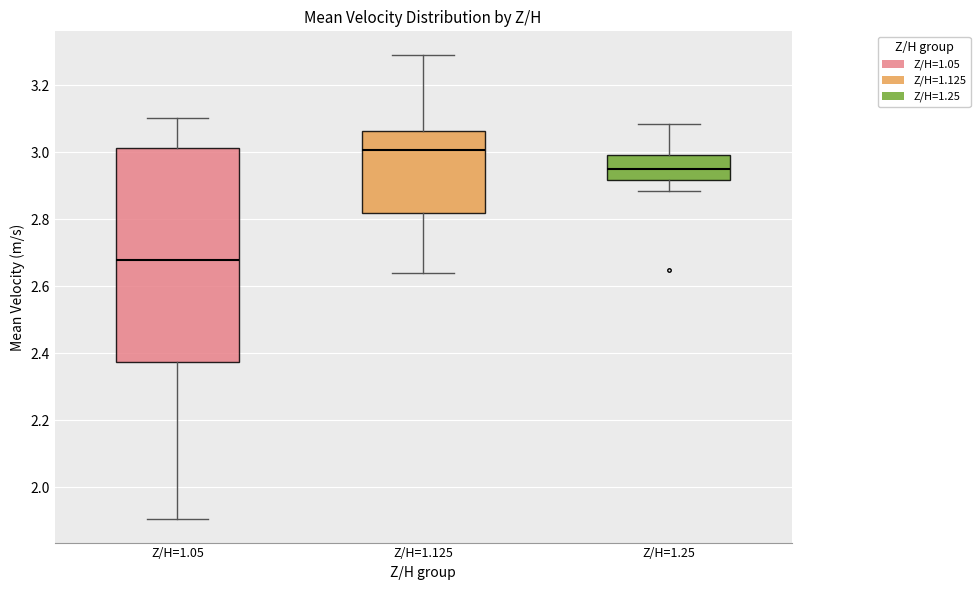

Which box has the highest median line?

Z/H=1.125